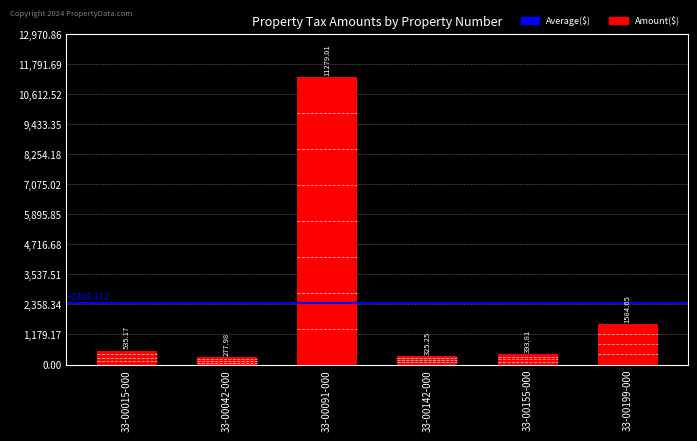

Rank the categories by value from lowest to highest.

33-00042-000, 33-00142-000, 33-00155-000, 33-00015-000, 33-00199-000, 33-00091-000